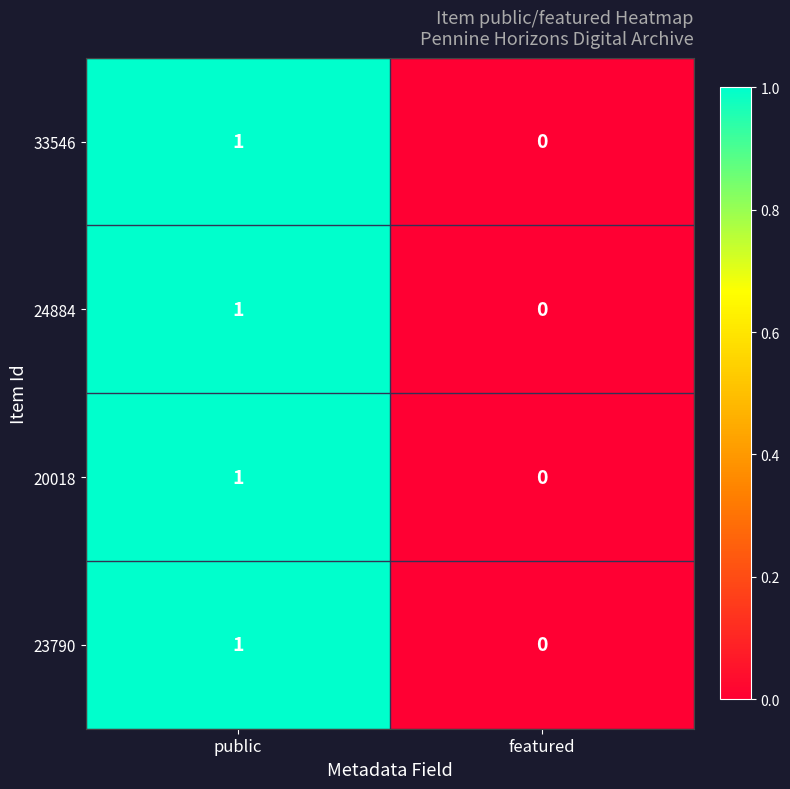

What is the total value across all series at public?

4